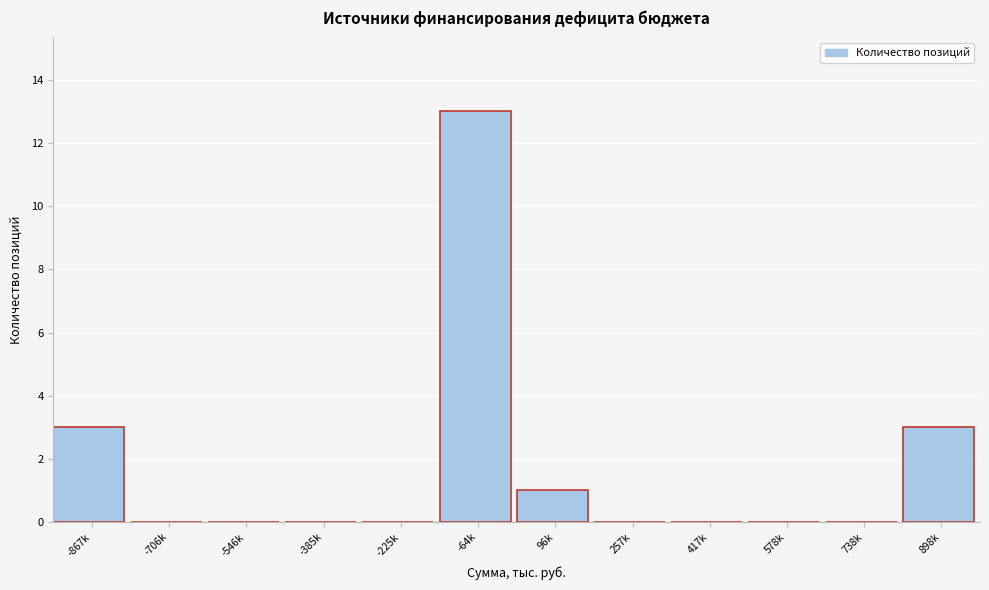

Reading left to right, transcribe all the data shown in this chart.

-867k=3	-706k=0	-546k=0	-385k=0	-225k=0	-64k=13	96k=1	257k=0	417k=0	578k=0	738k=0	898k=3